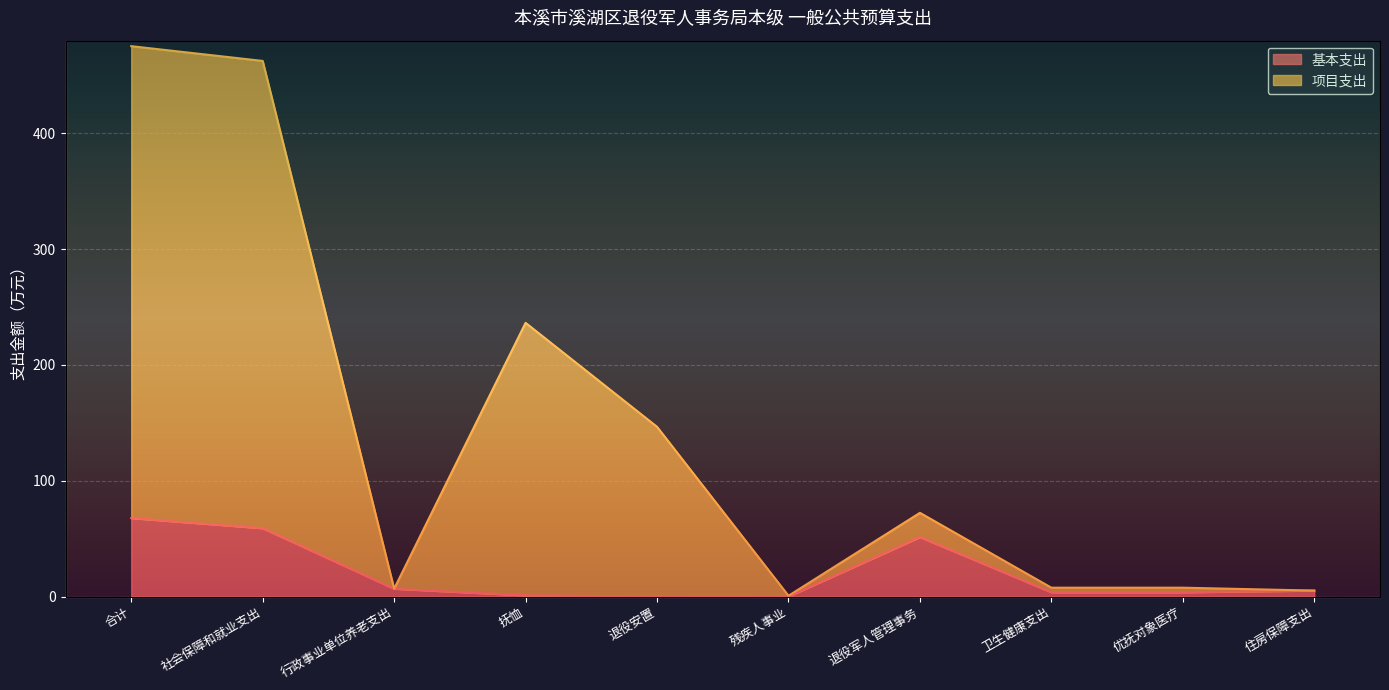

Where does the 基本支出 series first go above 5?

合计